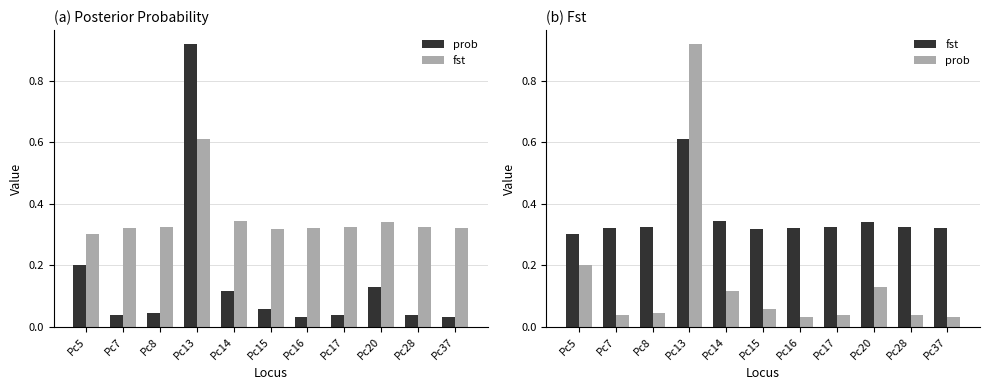

Is it true that fst equals 0.3 at Pc37?

True